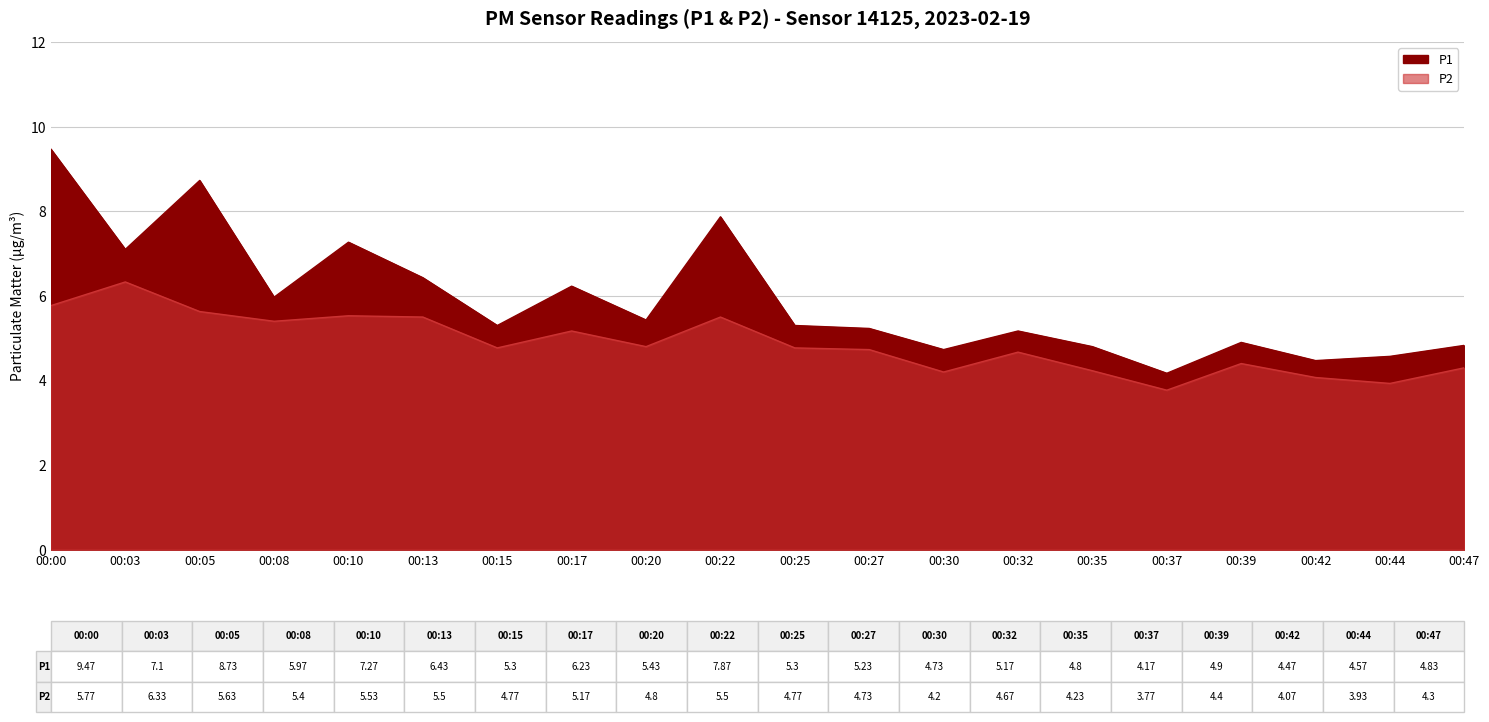

Which series changed the most between 00:17 and 00:37?

P1